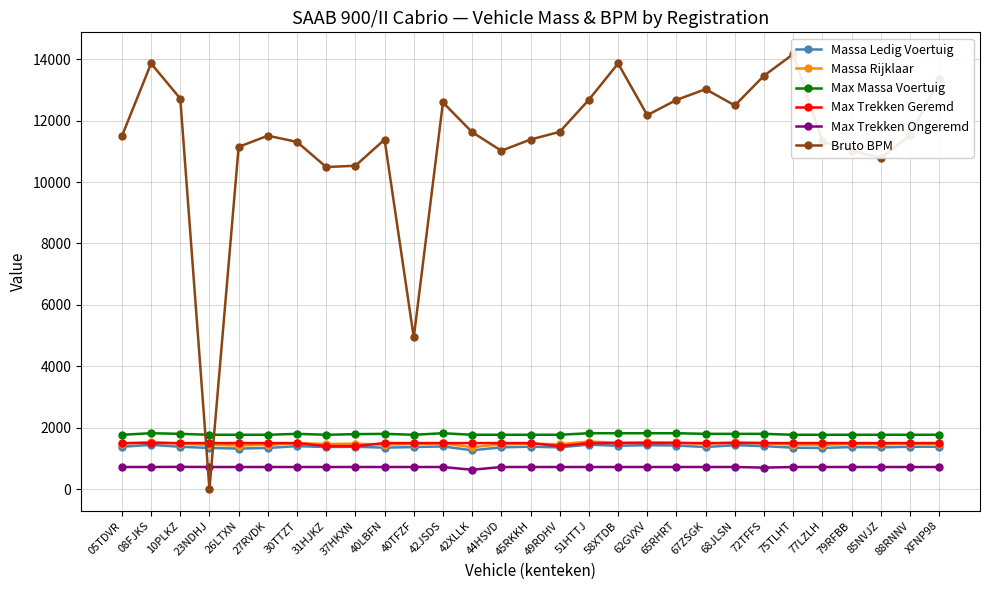

Which has a higher value, 23NDHJ or 30TTZT?

30TTZT